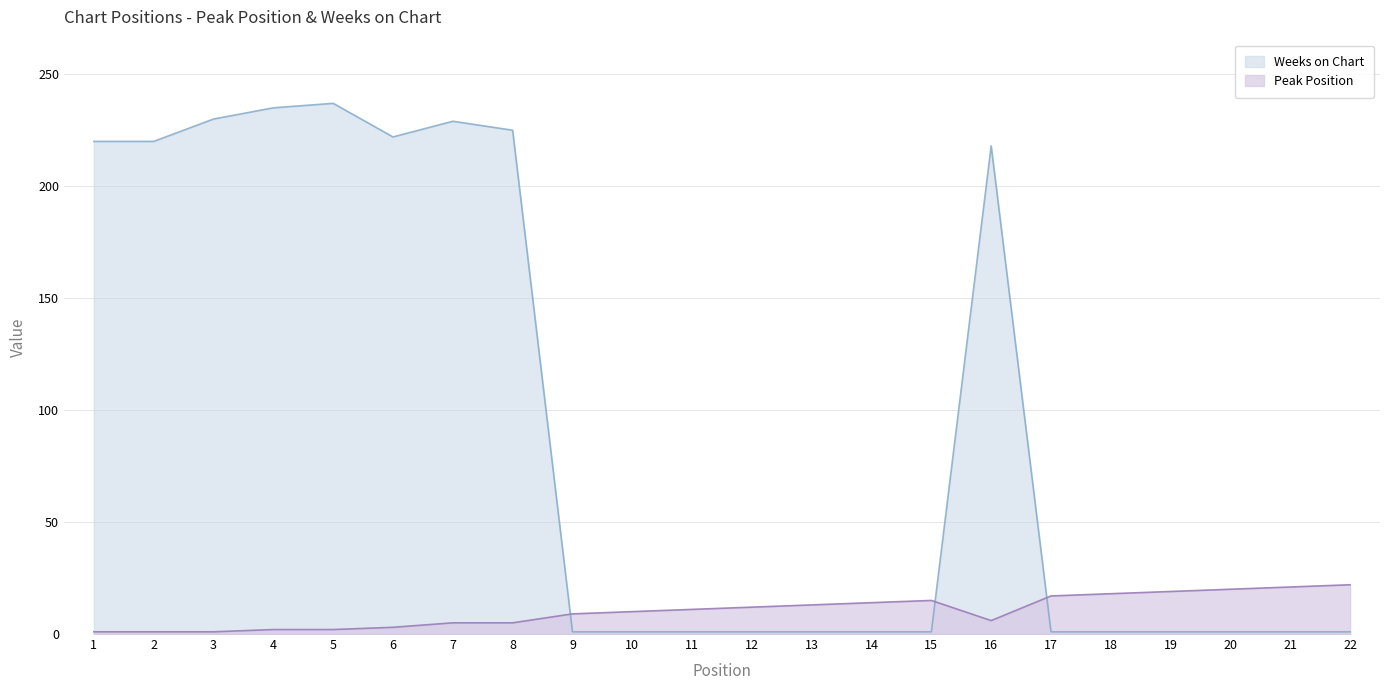

Which series has the largest range (max minus min)?

Weeks on Chart